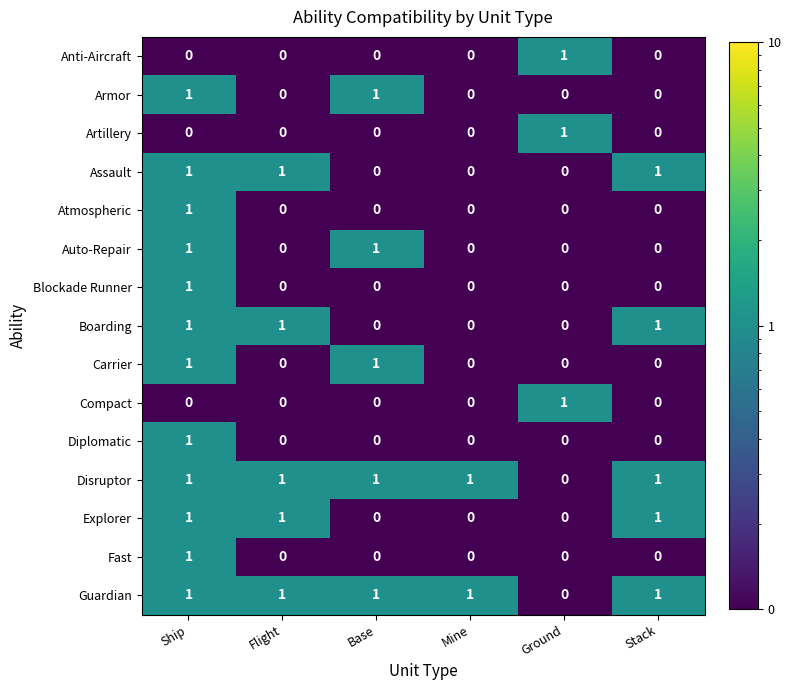

How many Boarding values are between 0 and 1?

6